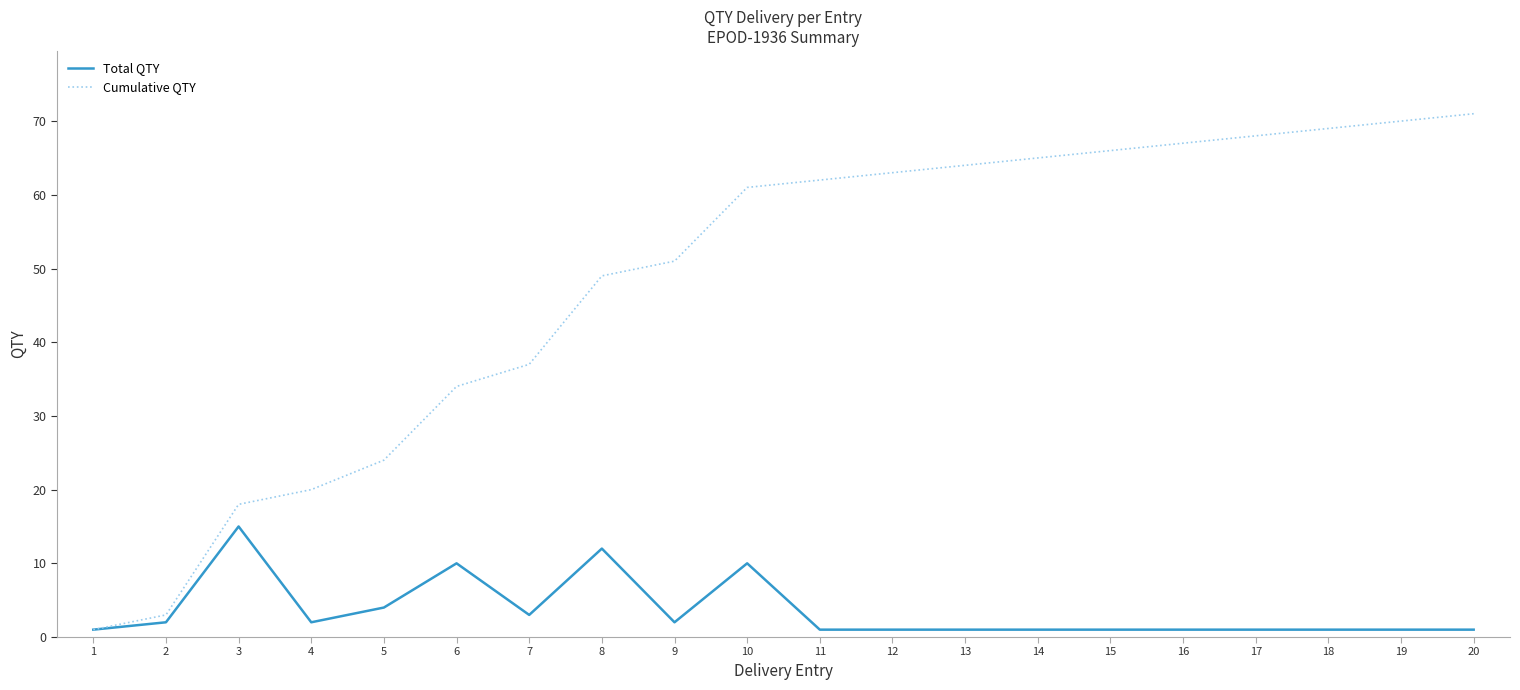

What is the difference between the maximum and minimum values in the Cumulative QTY series?

70